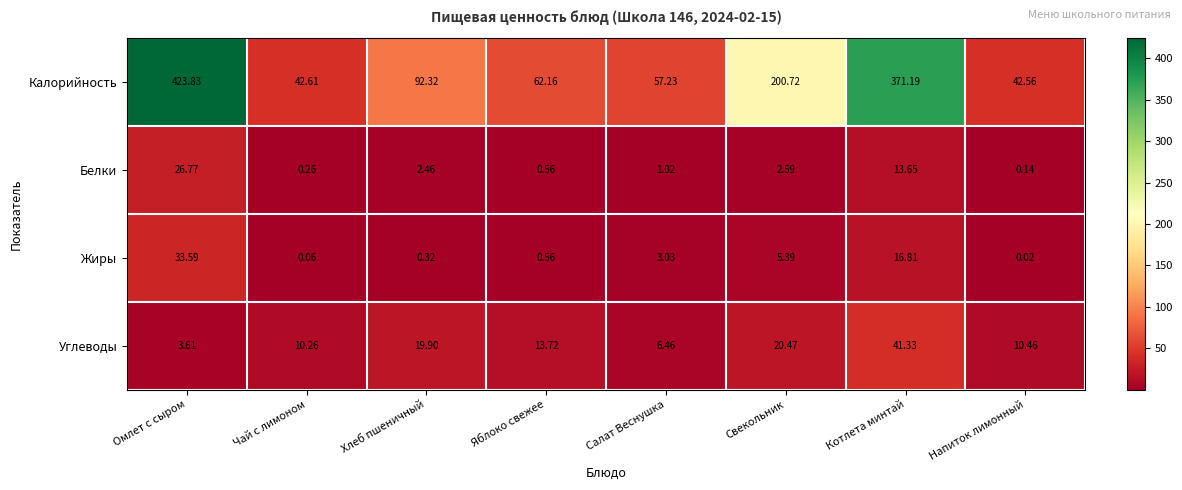

At Напиток лимонный, list the series in order from largest to smallest.

Калорийность, Углеводы, Белки, Жиры